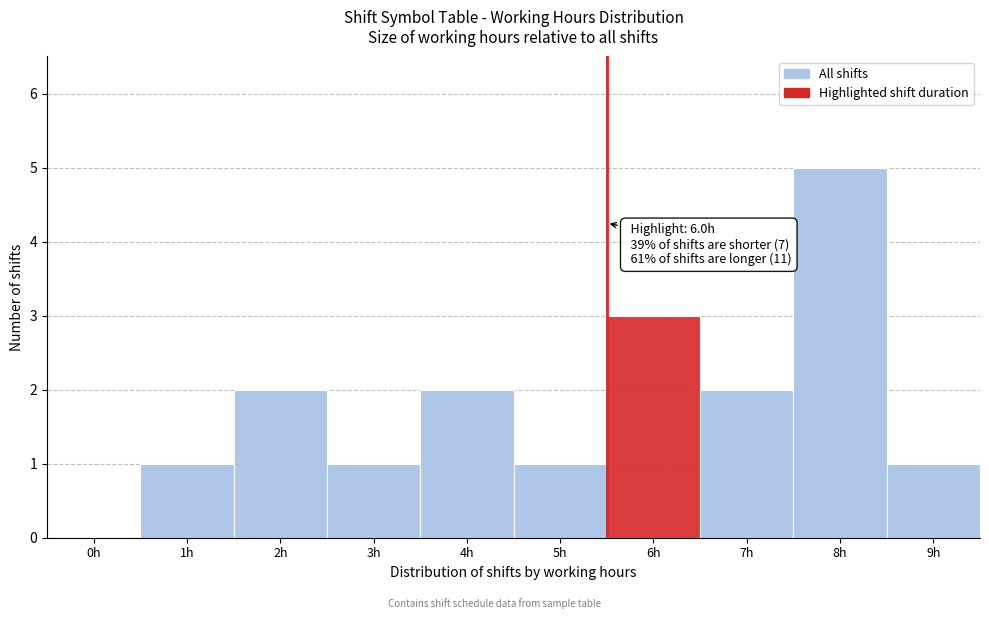

Reading left to right, what are all the values shown in this chart?

0h=0	1h=1	2h=2	3h=1	4h=2	5h=1	6h=3	7h=2	8h=5	9h=1